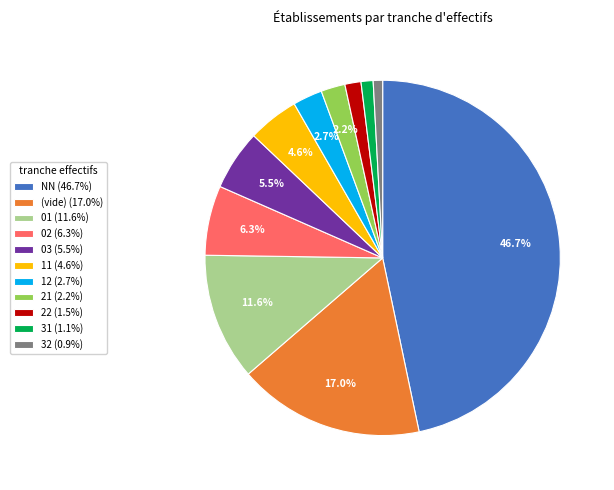

Is there any slice that represents more than half of the pie?

No